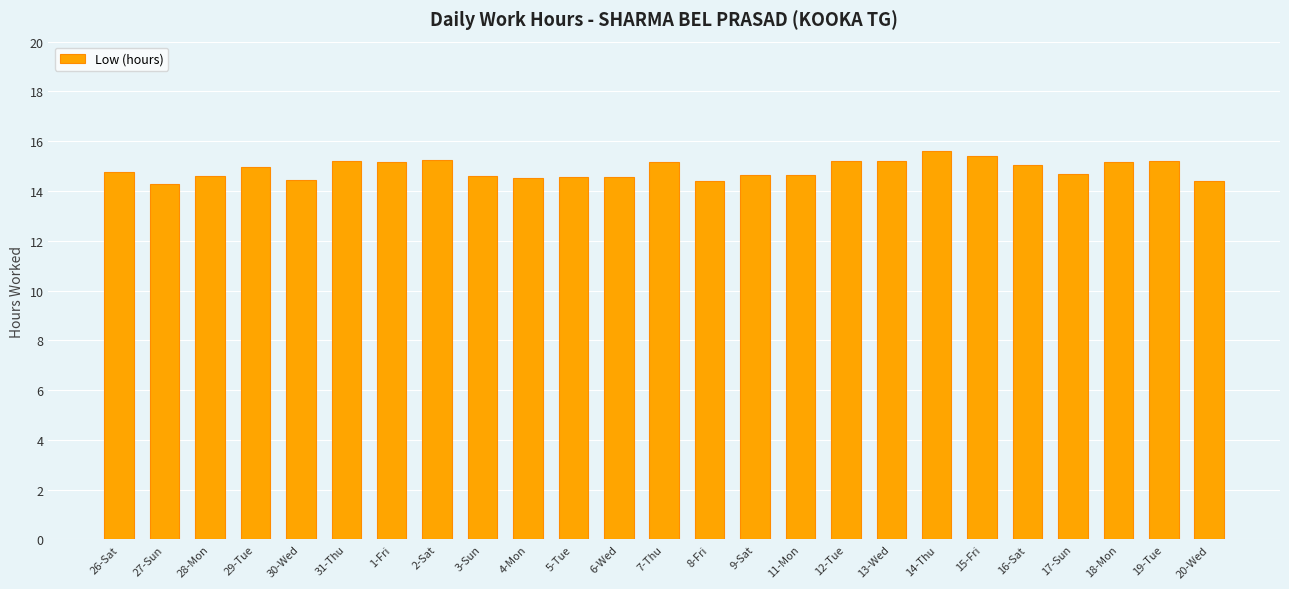

Is it true that the value at 11-Mon is 21.8?

False